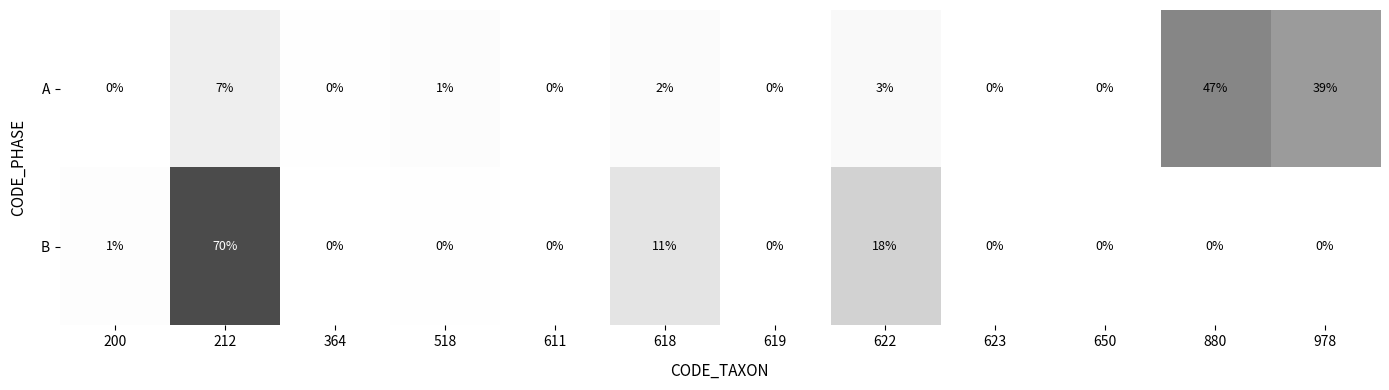

Which series changed the most between 364 and 518?

A